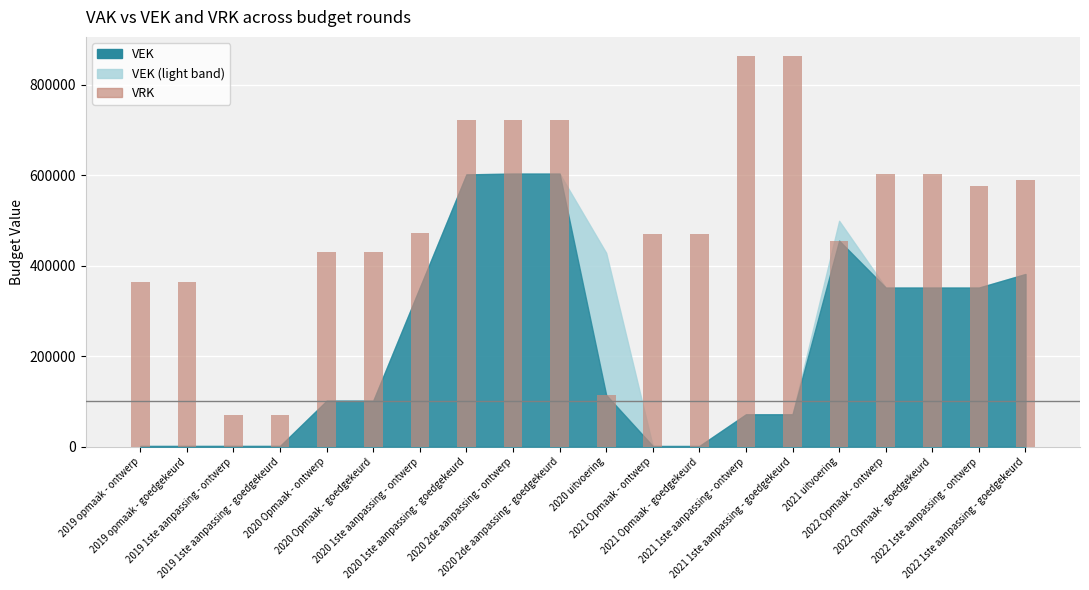

What is the greatest value displayed?

862425